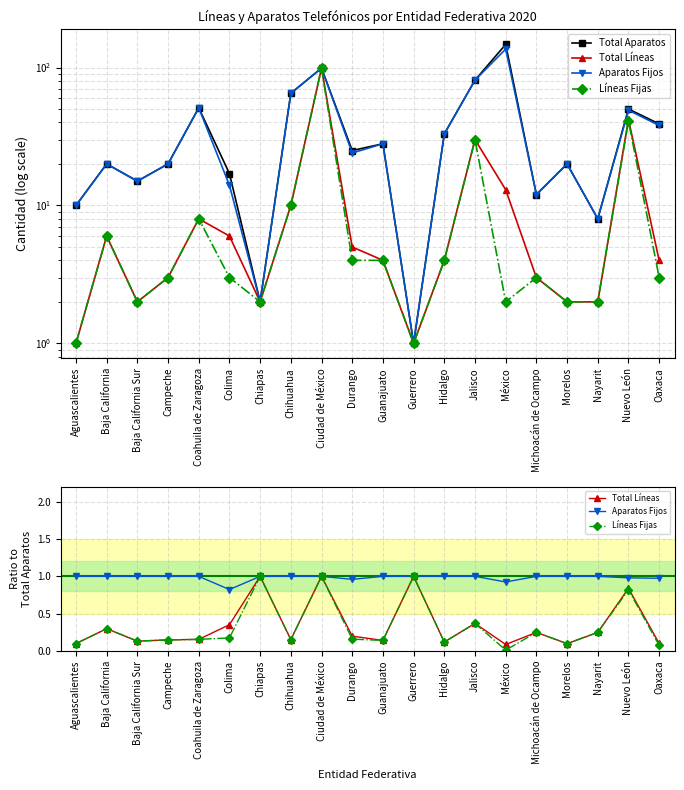

Where is the first local minimum for Total Aparatos?

Baja California Sur